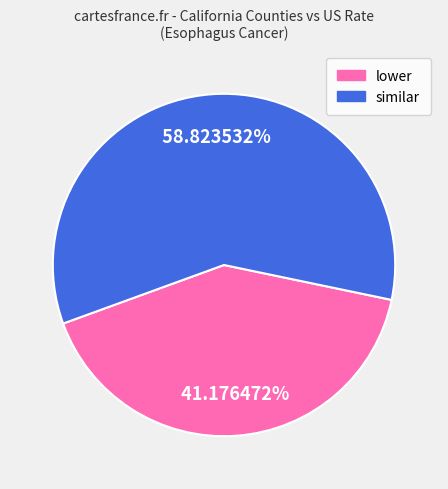

Is there any slice that represents more than half of the pie?

Yes